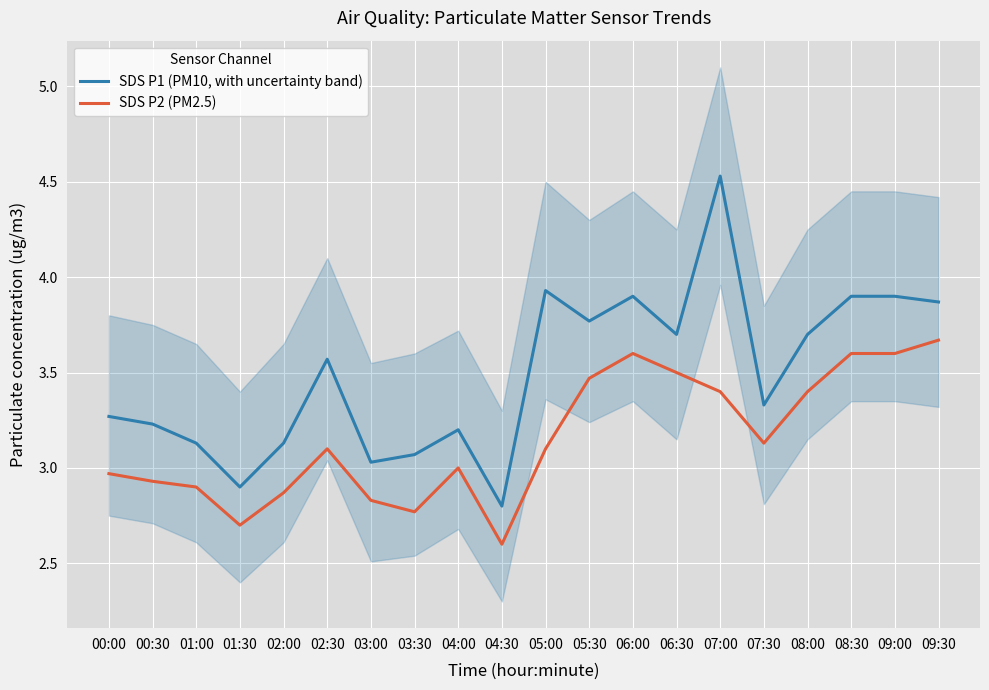

True or false: SDS P1 (PM10, with uncertainty band) and SDS P2 (PM2.5) cross at least once.

False